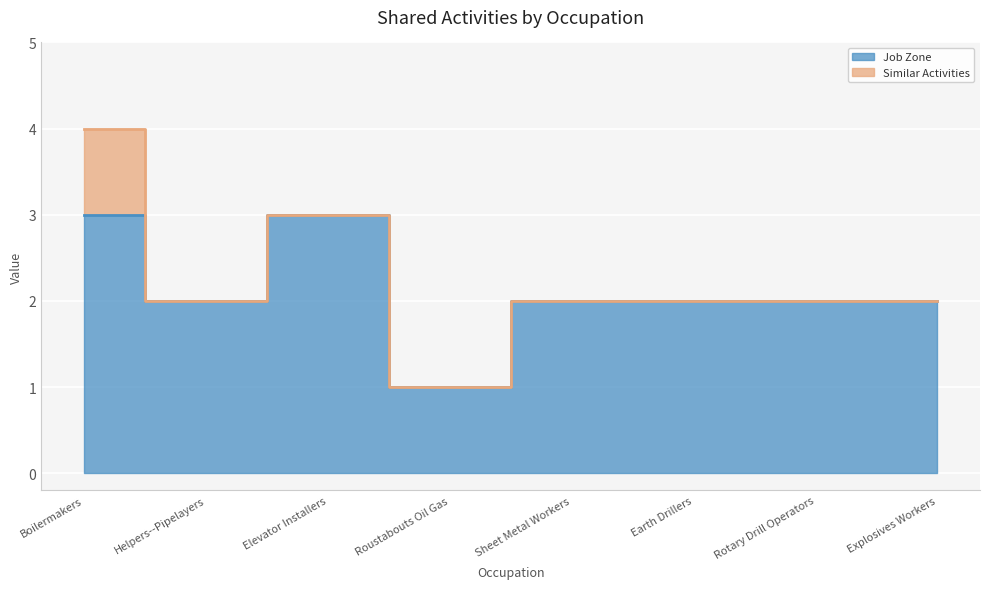

What is the sum of the values at Elevator Installers and Rotary Drill Operators?

5